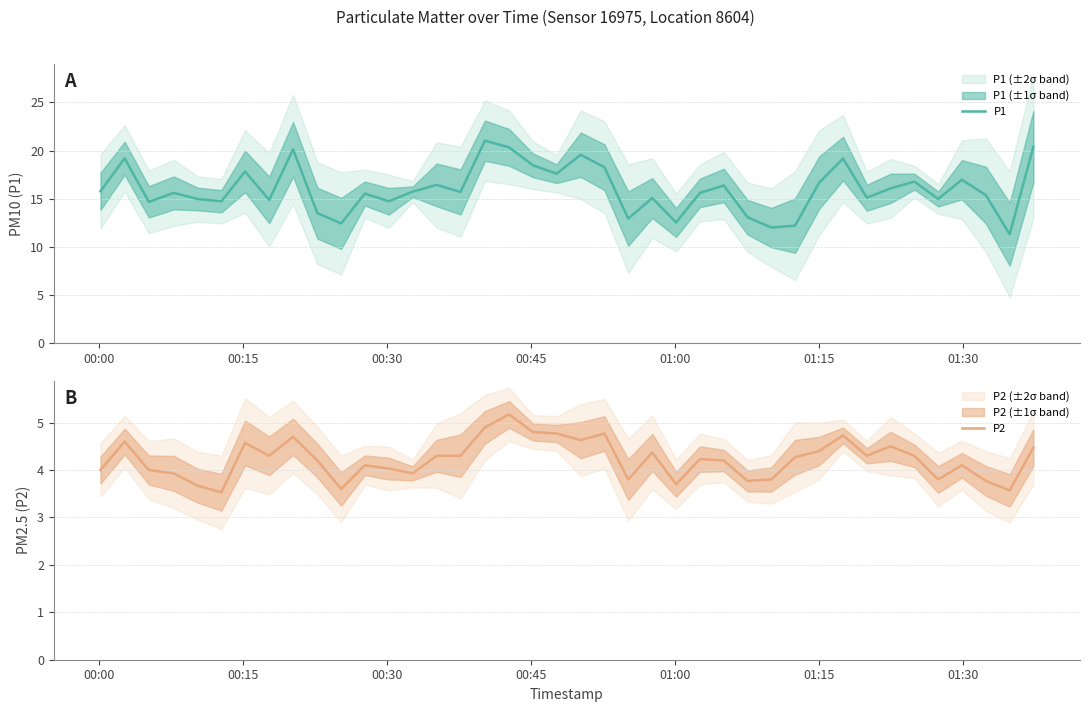

What is the value of the P2 point at the 27th from the left?

4.2